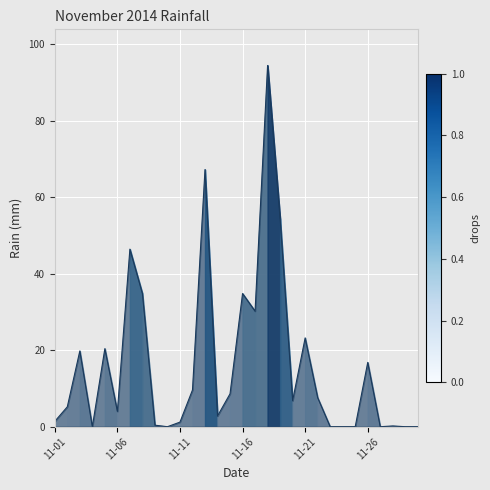

What is the difference between the maximum and minimum values?

94.4